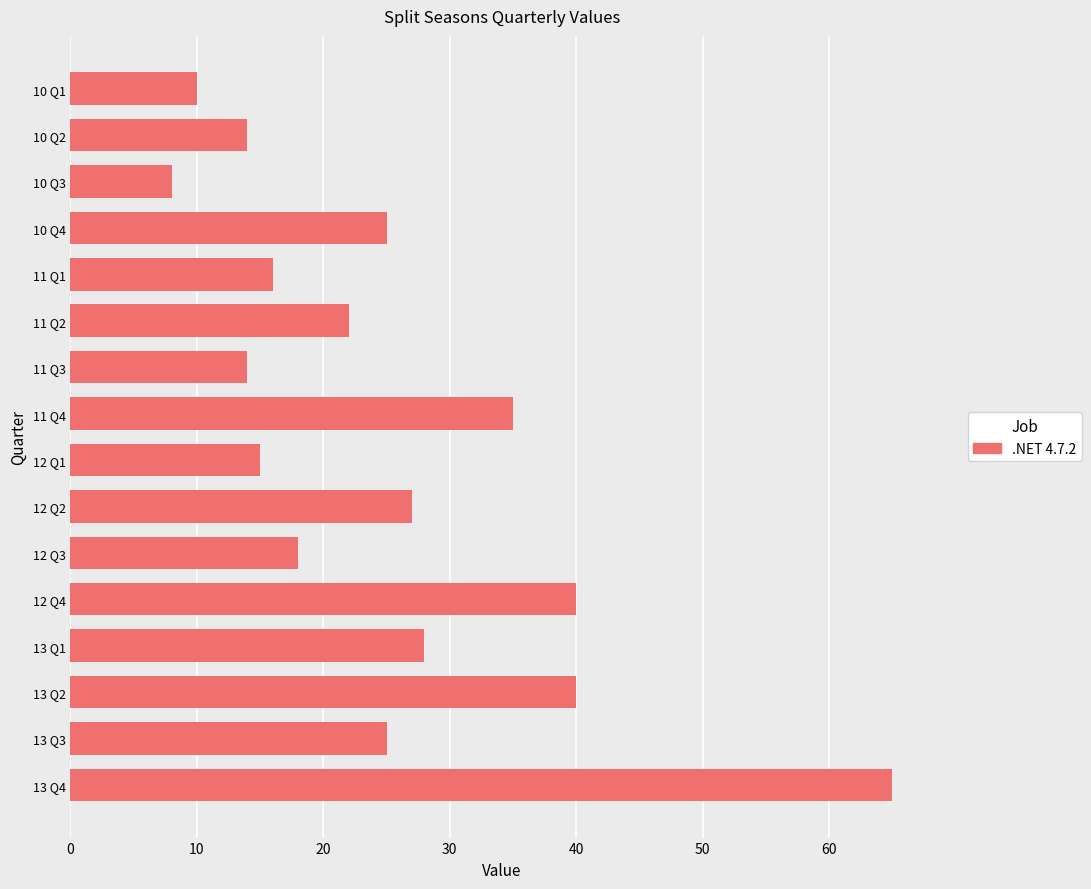

Approximately how many times larger is the value at 13 Q4 compared to 12 Q3?

3.6